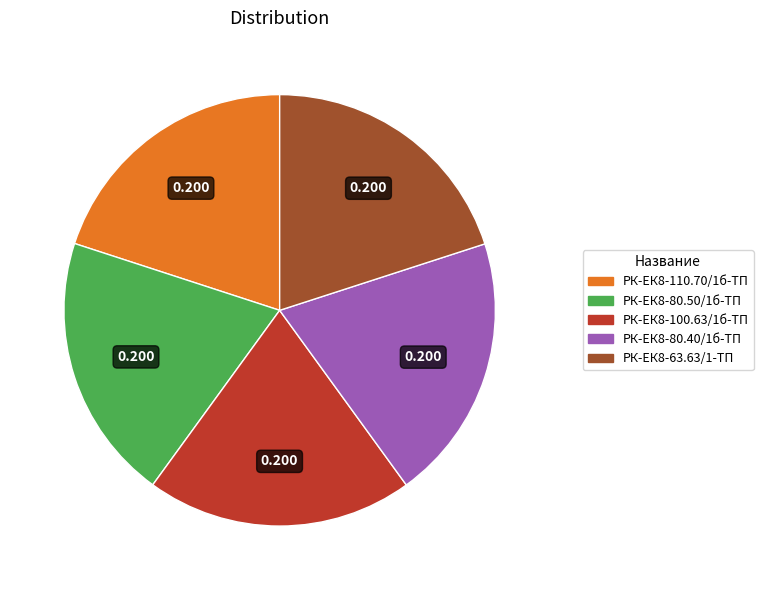

Is there a majority slice in this chart?

No